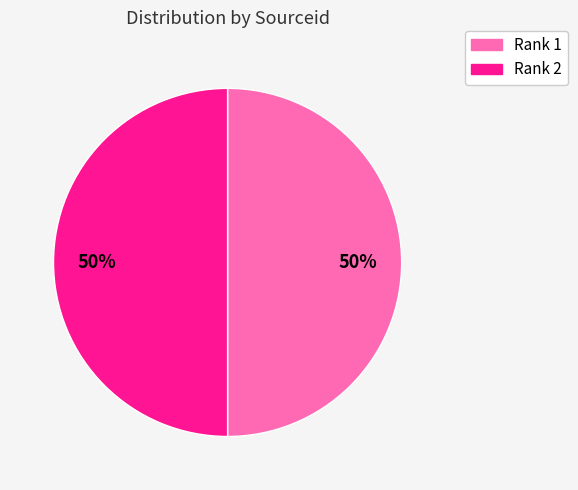

What percentage is the Rank 2 slice, to the nearest percent?

50%